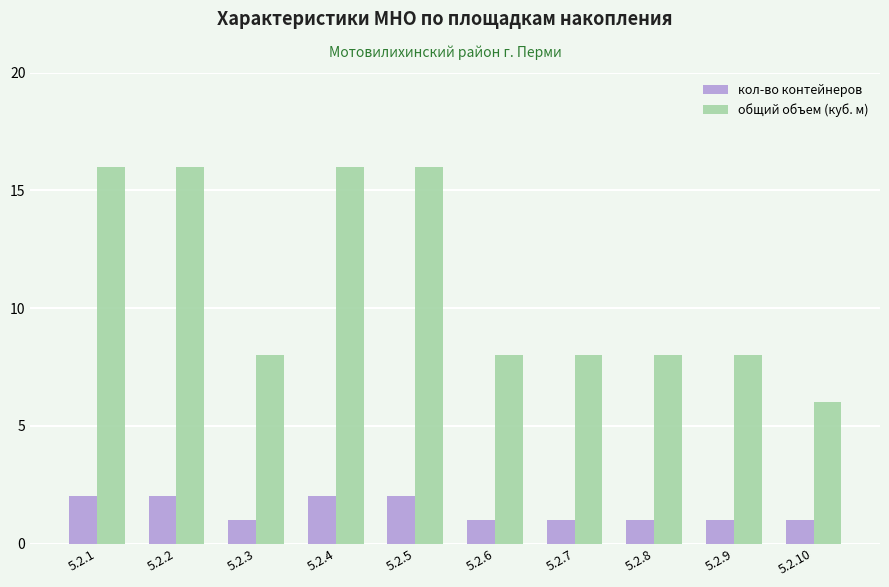

Count the кол-во контейнеров values in the range 1 to 2.

10